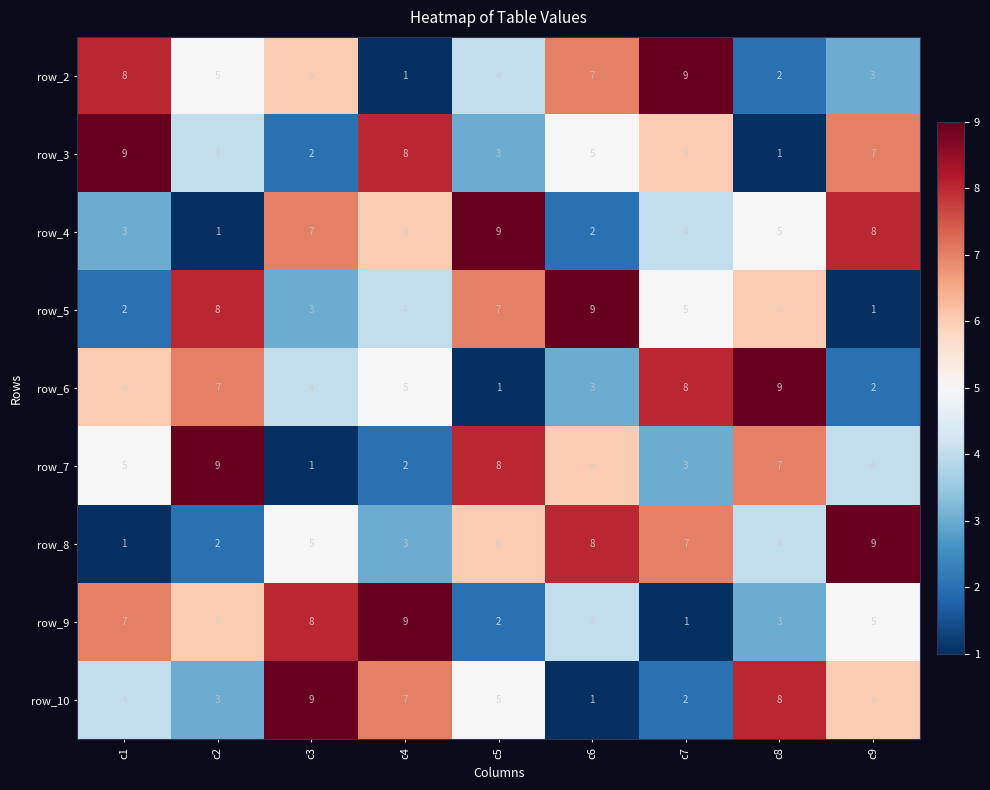

What is the spread (max minus min) of values at c7?

8